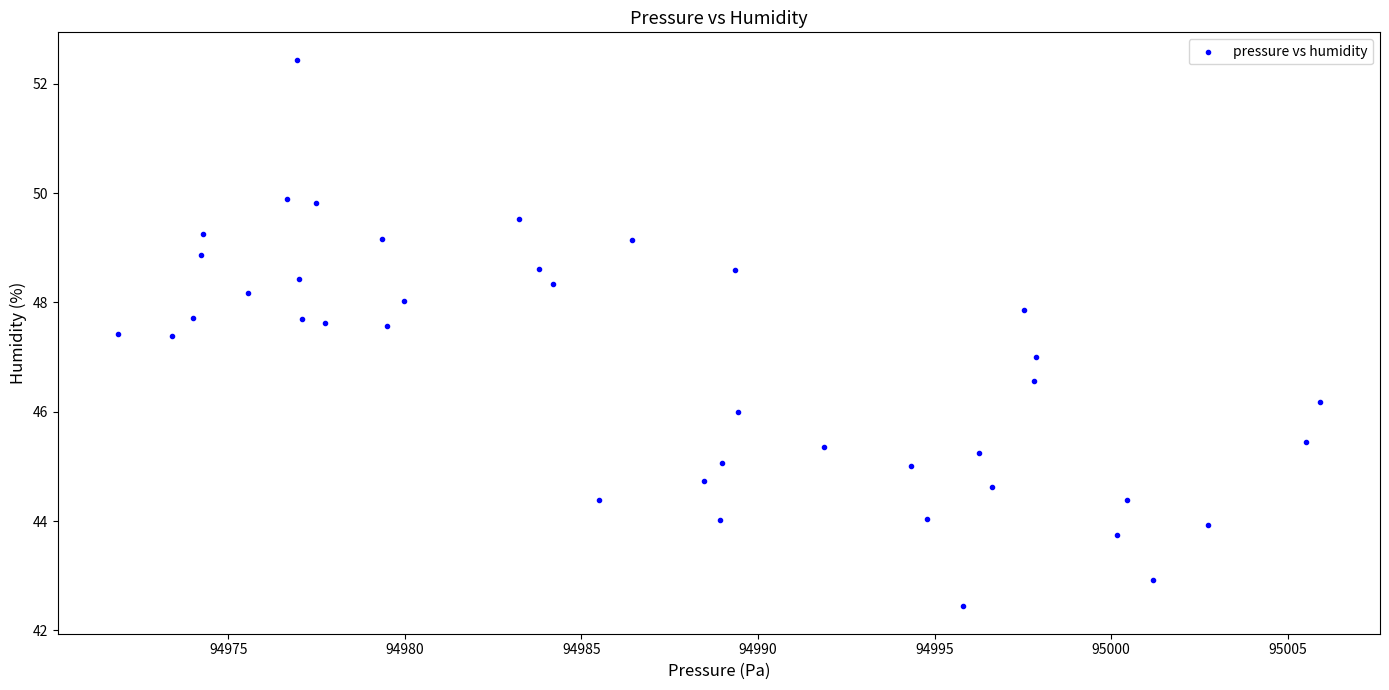

What is the range of Y values (max minus min)?

10.0